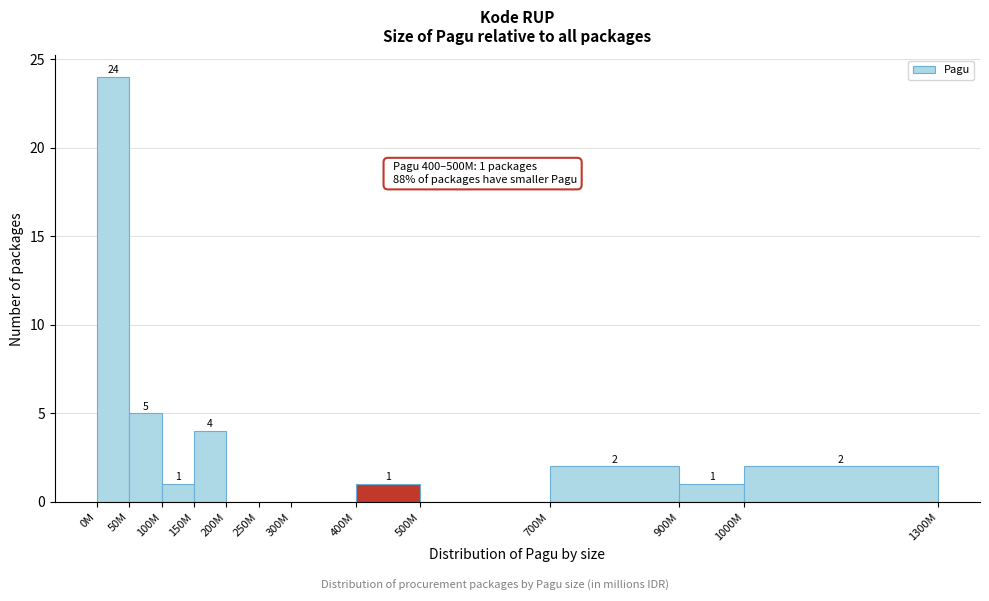

Reading right to left, list all the values displayed in this chart.

1000M=2	900M=1	700M=2	500M=0	400M=1	300M=0	250M=0	200M=0	150M=4	100M=1	50M=5	0M=24